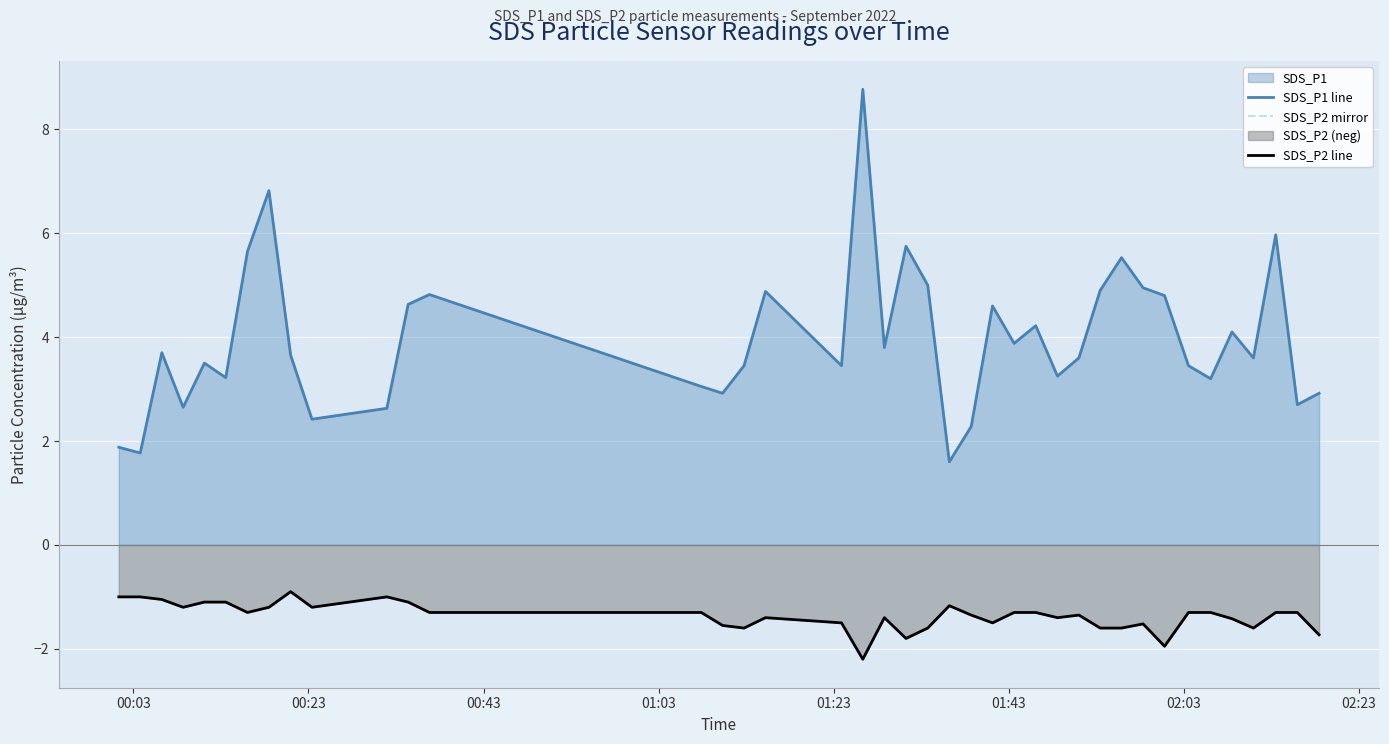

List the series in order of their peak value, highest first.

SDS_P1 line, SDS_P2 mirror, SDS_P2 line